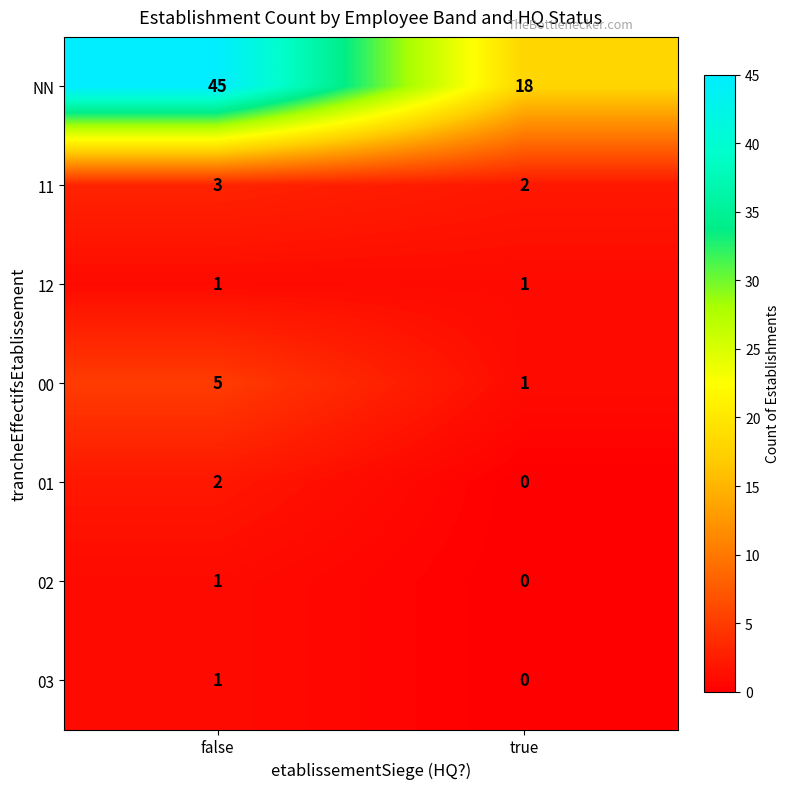

Reading right to left, what are all the values shown in this chart?

NN: 18	45
11: 2	3
12: 1	1
00: 1	5
01: 0	2
02: 0	1
03: 0	1